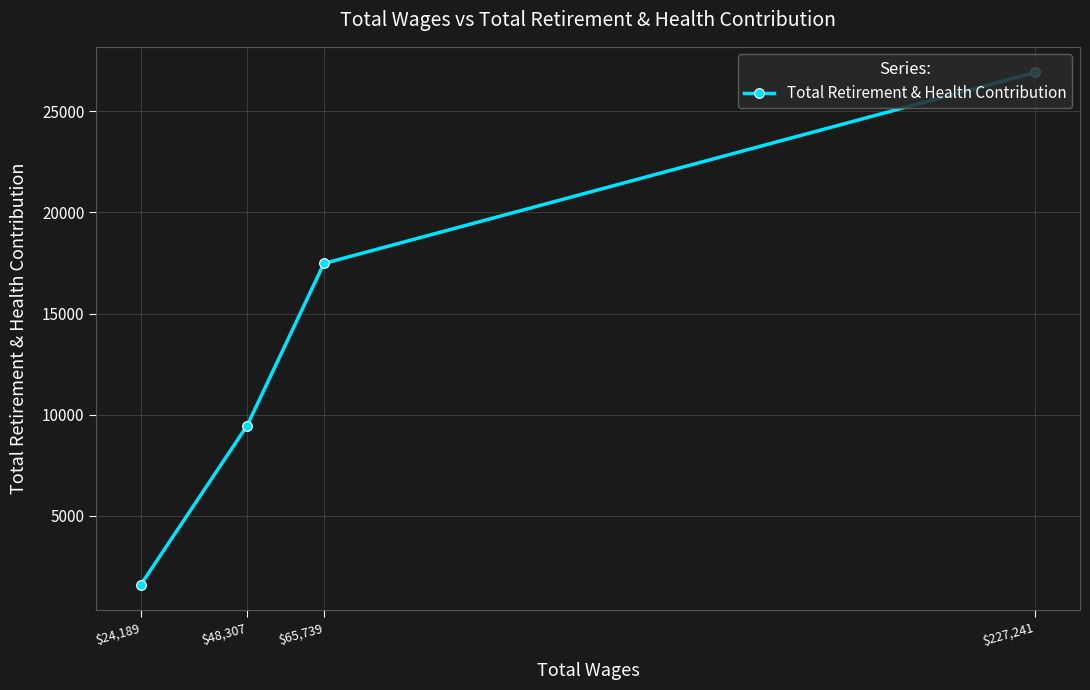

At which label does the data first exceed 17474?

$227,241